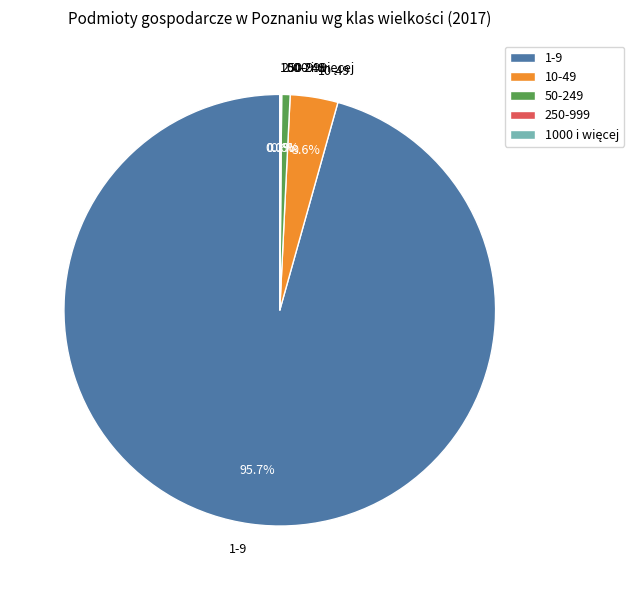

Which category has the biggest portion of the pie?

1-9